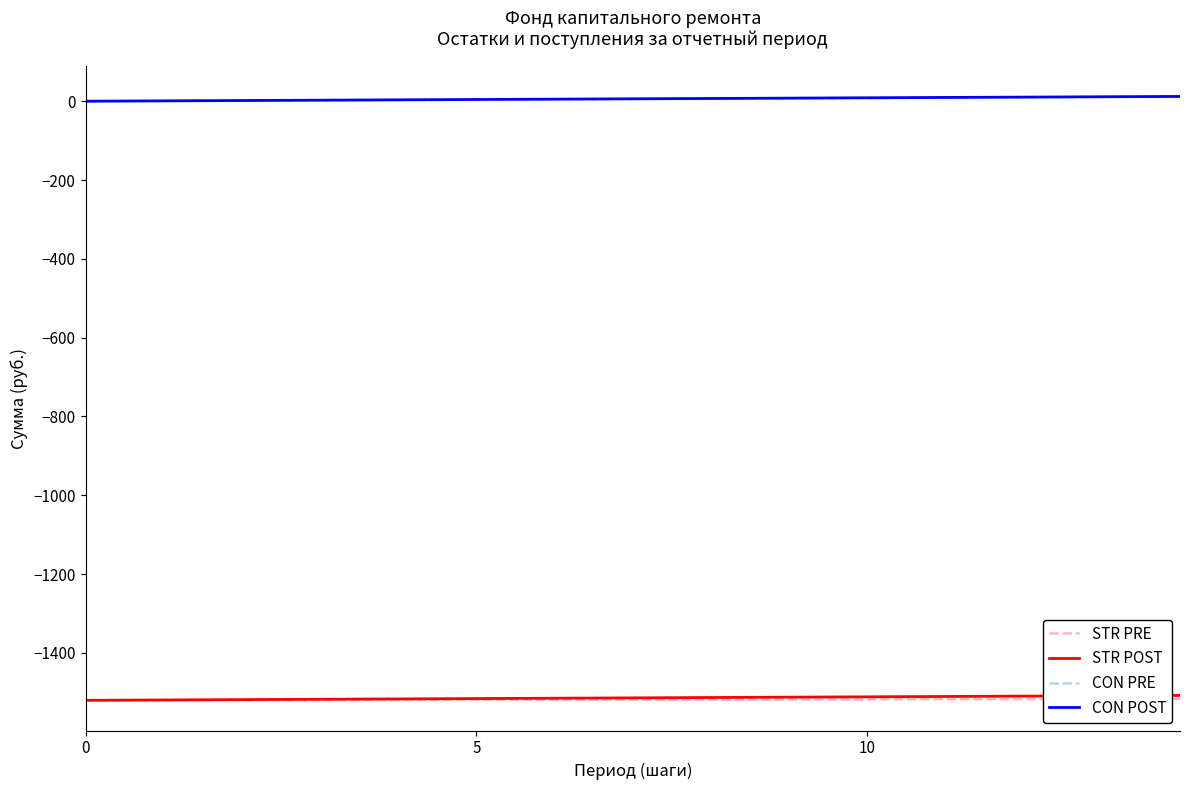

True or false: CON PRE and STR PRE cross at least once.

False